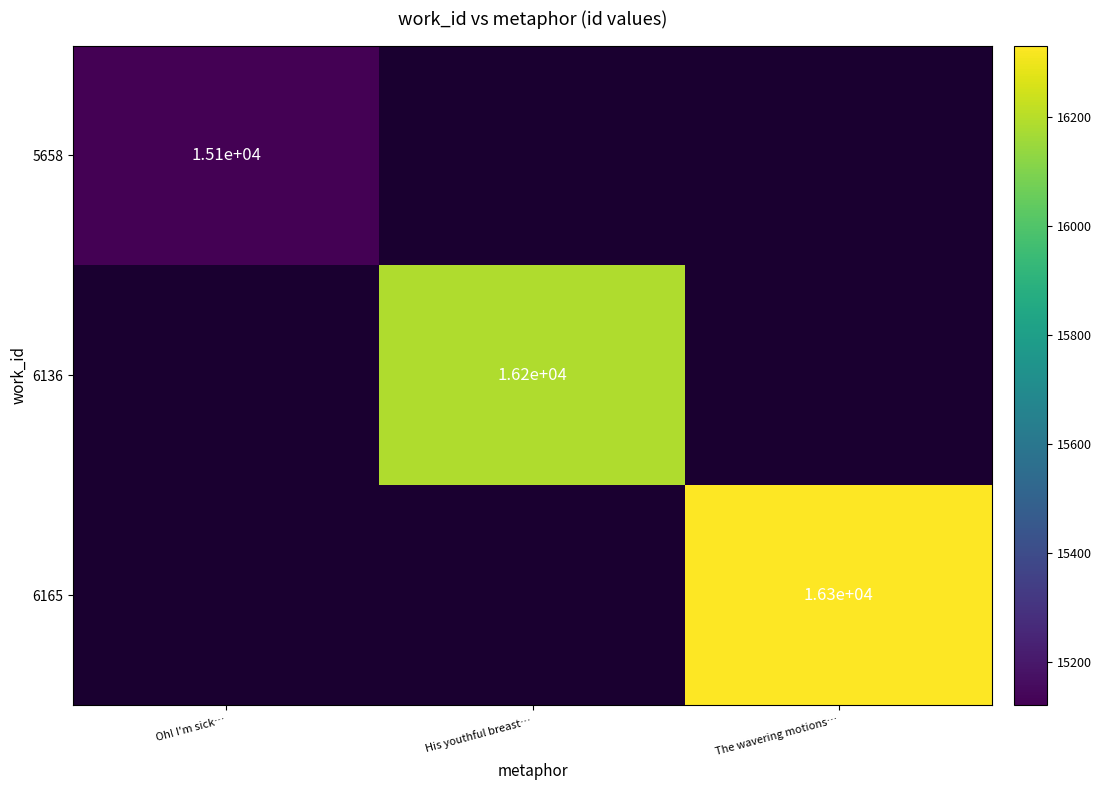

Which label corresponds to the largest value in the chart?

The wavering motions…